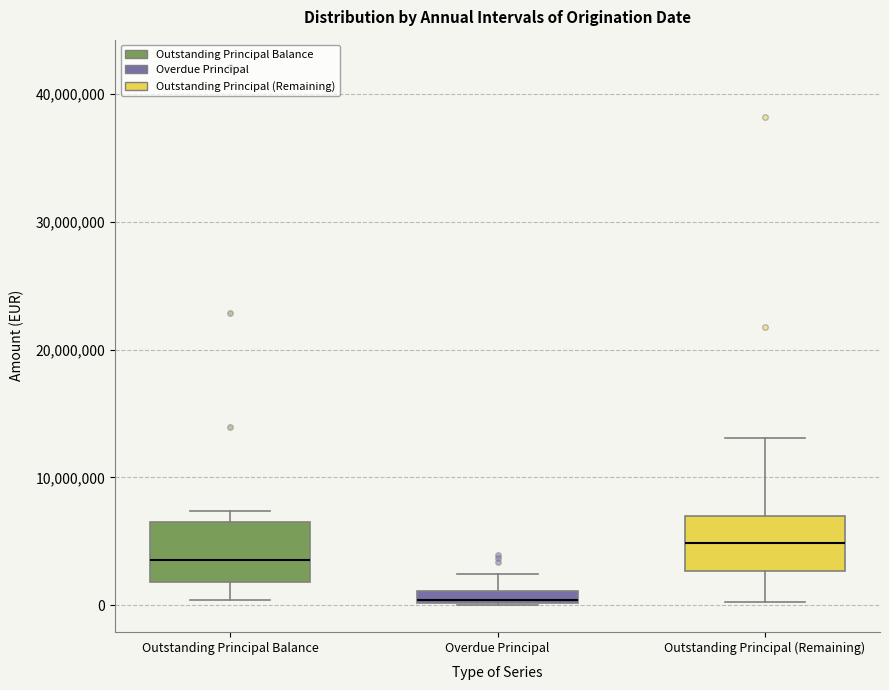

Which box's median line is the highest?

Outstanding Principal (Remaining)